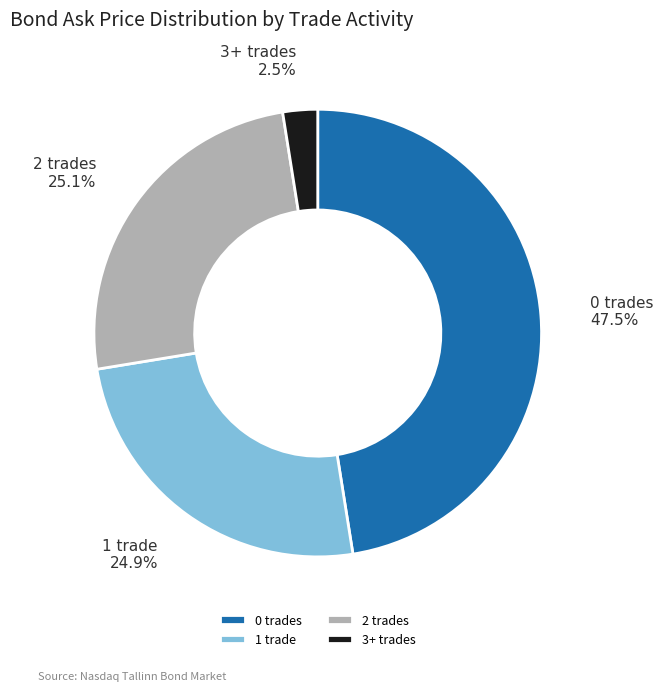

How many slices are in this pie chart?

4